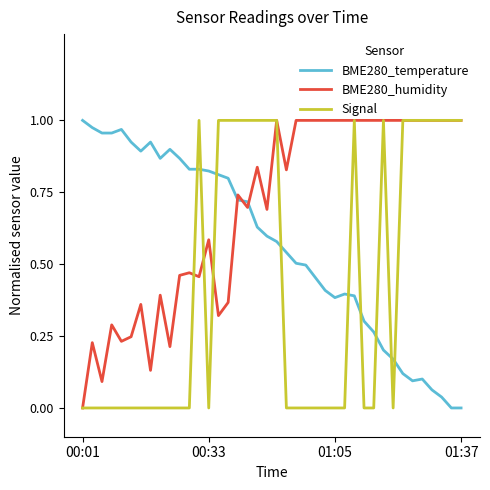

Rank the series by their average value, from highest to lowest.

BME280_humidity, BME280_temperature, Signal